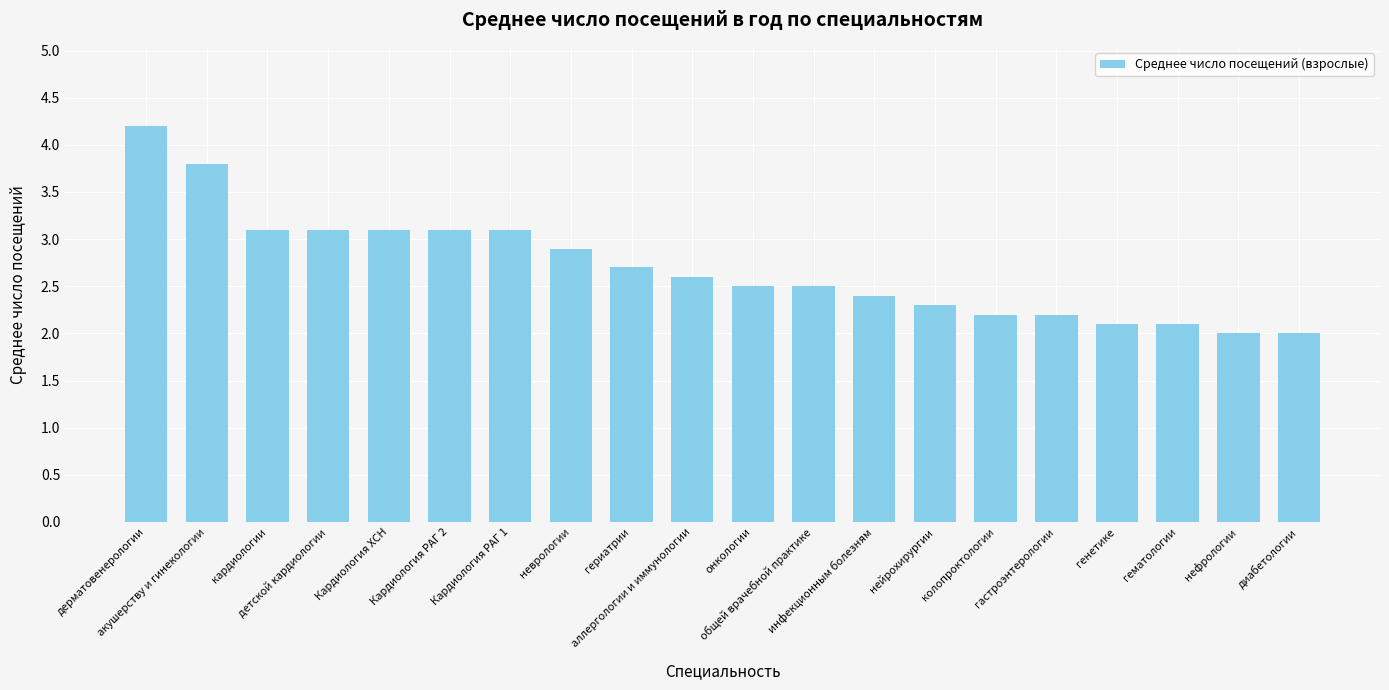

The chart shows a value of 4.1 at общей врачебной практике. True or false?

False